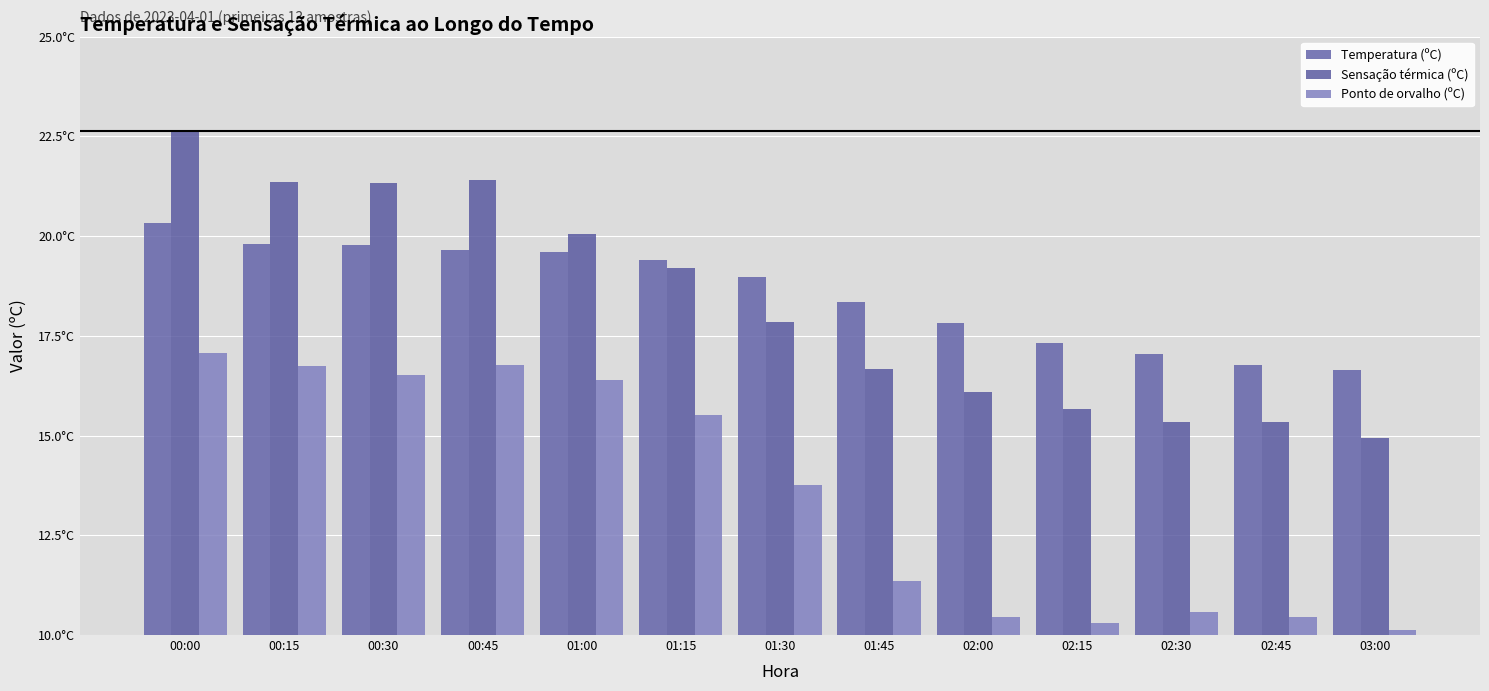

Between 02:45 and 02:30, which is larger?

02:30